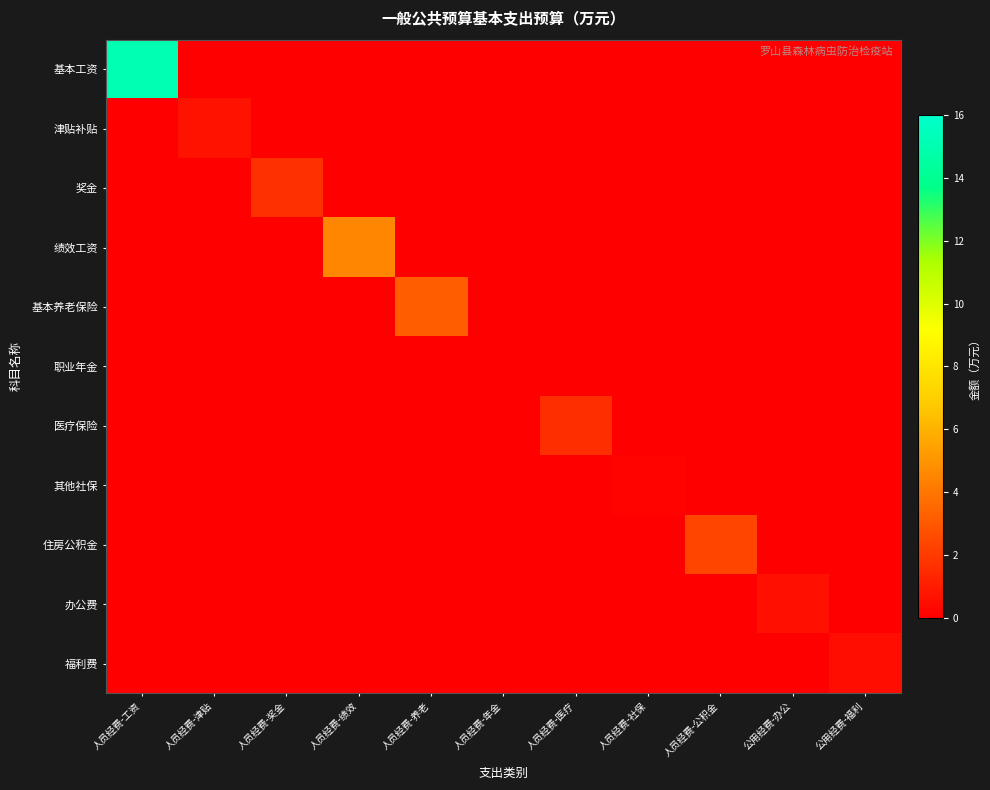

What is the total value across all series at 人员经费-医疗?

1.6